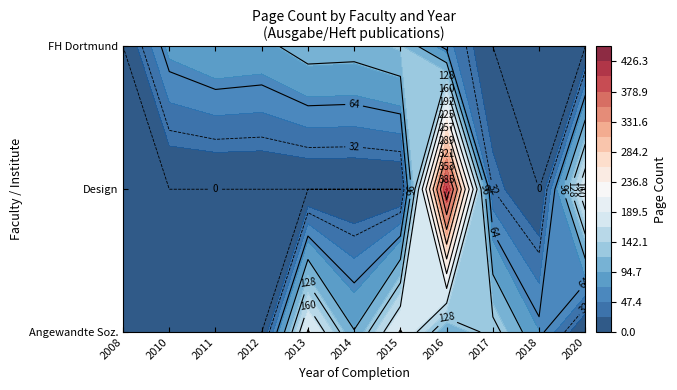

What is the sum of all Angewandte Sozialwissenschaften values?

1022